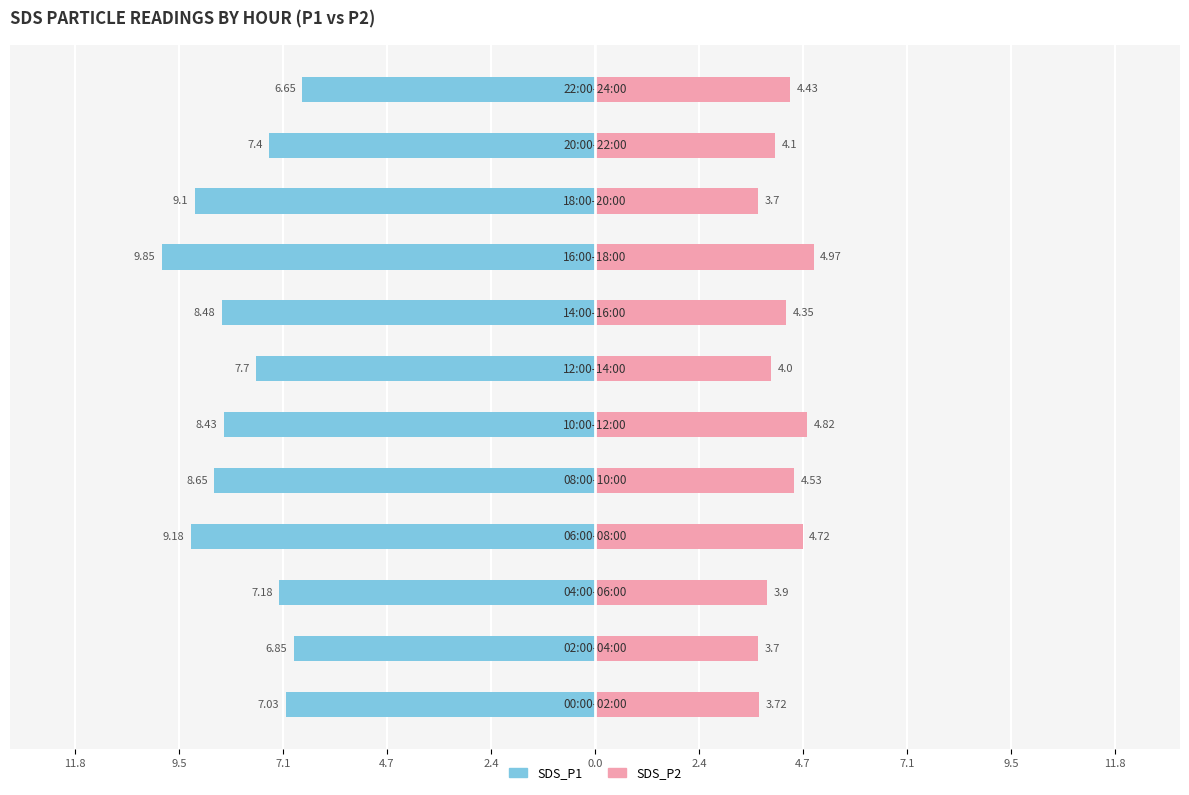

How many values in the SDS_P1 series are below -7?

10